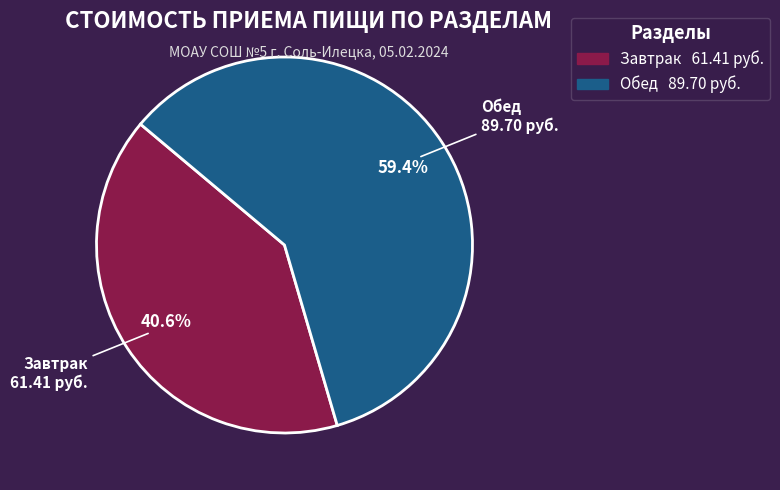

Combined, do Завтрак and Обед account for over 50%?

Yes